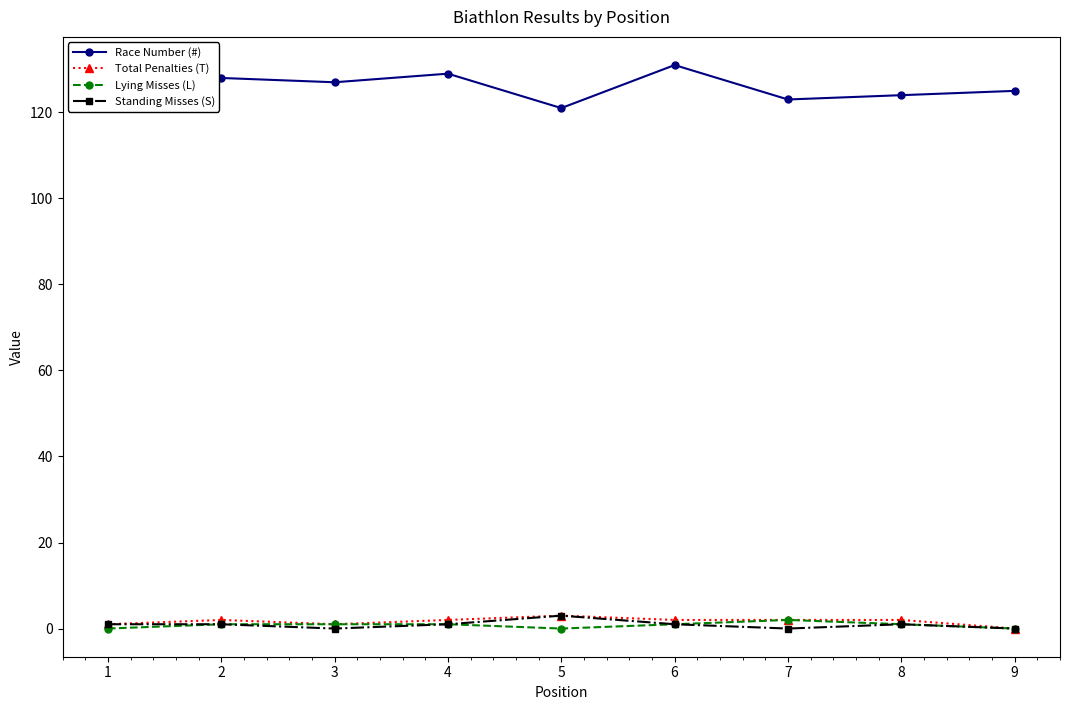

The Race Number (#) series shows 181 at 9. True or false?

False